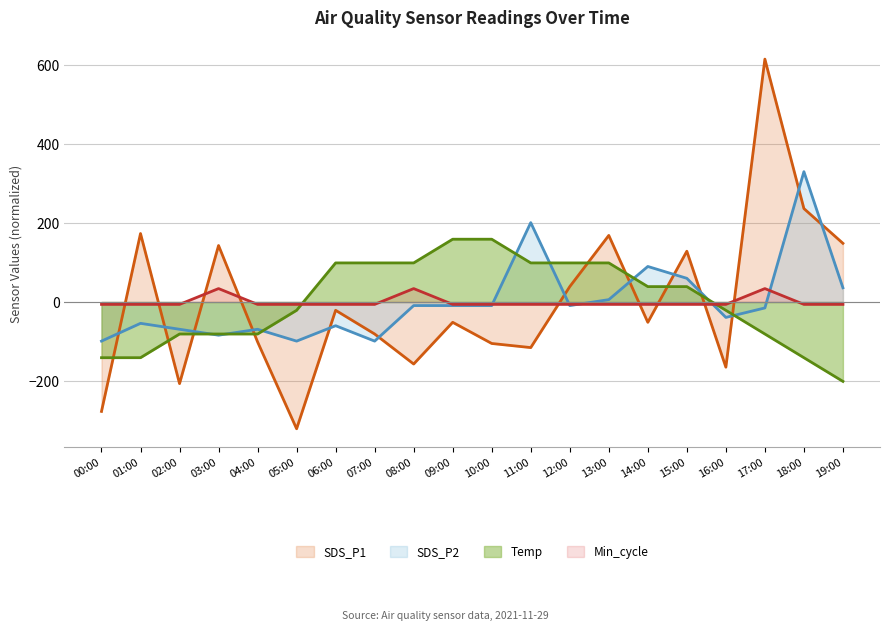

Reading left to right, extract all data points from this chart.

SDS_P1: 00:00=-277.0	01:00=173.4	02:00=-206.6	03:00=143.0	04:00=-101.0	05:00=-321.0	06:00=-21.0	07:00=-81.0	08:00=-157.0	09:00=-51.4	10:00=-105.0	11:00=-115.4	12:00=39.0	13:00=168.6	14:00=-51.4	15:00=128.6	16:00=-165.0	17:00=615.0	18:00=236.6	19:00=148.6
SDS_P2: 00:00=-99.0	01:00=-54.0	02:00=-69.0	03:00=-84.0	04:00=-69.0	05:00=-99.0	06:00=-60.0	07:00=-99.0	08:00=-9.0	09:00=-9.0	10:00=-9.0	11:00=201.0	12:00=-9.0	13:00=6.0	14:00=90.0	15:00=60.0	16:00=-39.0	17:00=-15.0	18:00=330.0	19:00=36.0
Temp: 00:00=-141.0	01:00=-141.0	02:00=-81.0	03:00=-81.0	04:00=-81.0	05:00=-21.0	06:00=99.0	07:00=99.0	08:00=99.0	09:00=159.0	10:00=159.0	11:00=99.0	12:00=99.0	13:00=99.0	14:00=39.0	15:00=39.0	16:00=-21.0	17:00=-81.0	18:00=-141.0	19:00=-201.0
Min_cycle: 00:00=-6.0	01:00=-6.0	02:00=-6.0	03:00=34.0	04:00=-6.0	05:00=-6.0	06:00=-6.0	07:00=-6.0	08:00=34.0	09:00=-6.0	10:00=-6.0	11:00=-6.0	12:00=-6.0	13:00=-6.0	14:00=-6.0	15:00=-6.0	16:00=-6.0	17:00=34.0	18:00=-6.0	19:00=-6.0